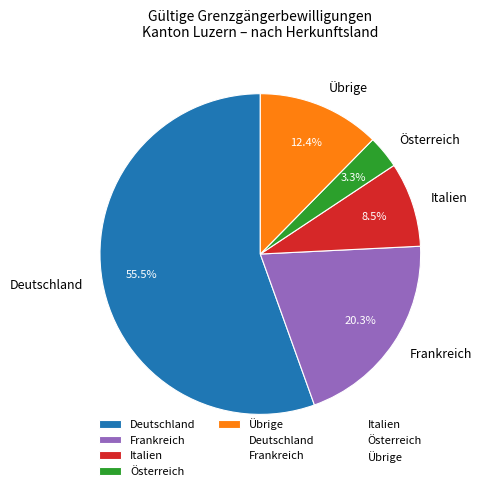

How many slices are in this pie chart?

5